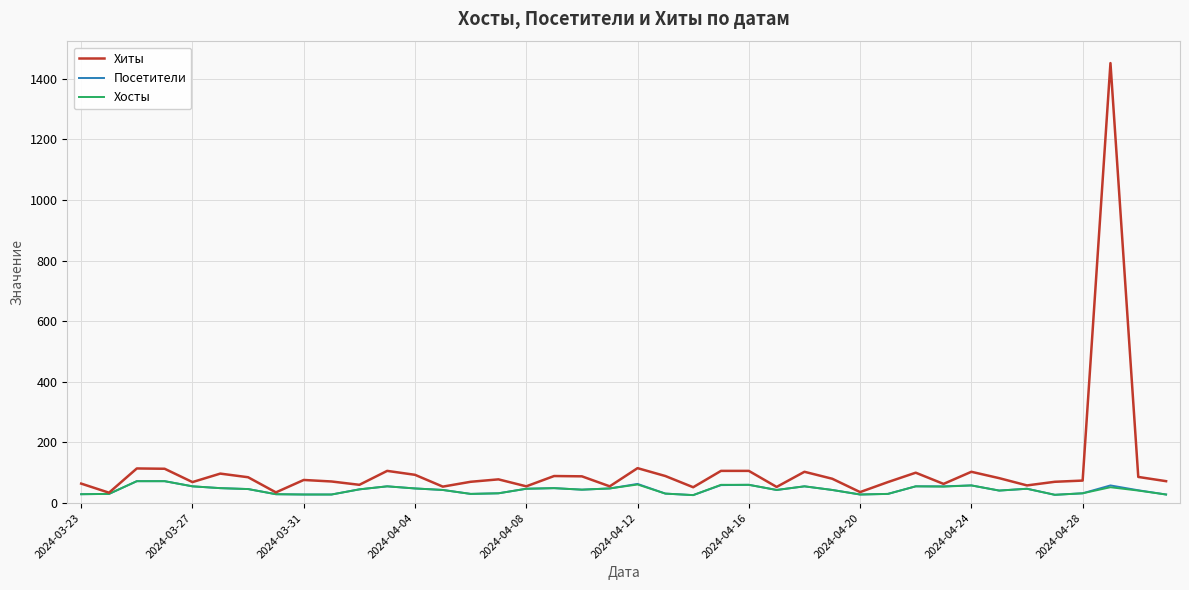

What is the maximum value shown in the chart?

1452